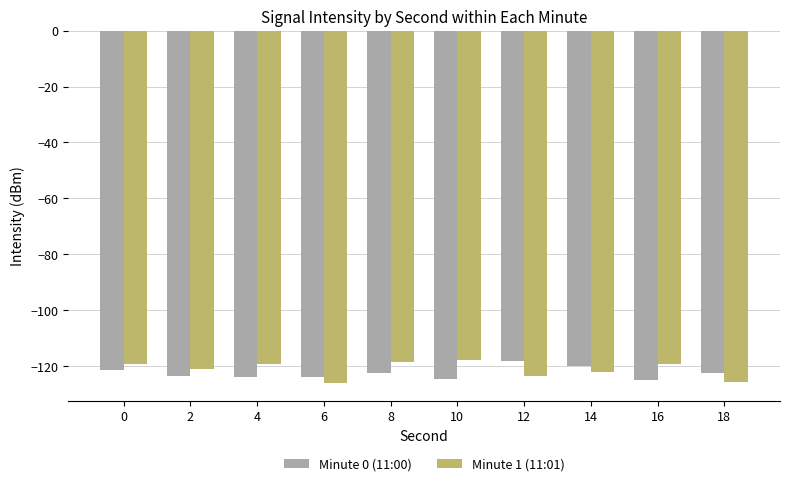

Rank the series by their average value, from lowest to highest.

Minute 0 (11:00), Minute 1 (11:01)